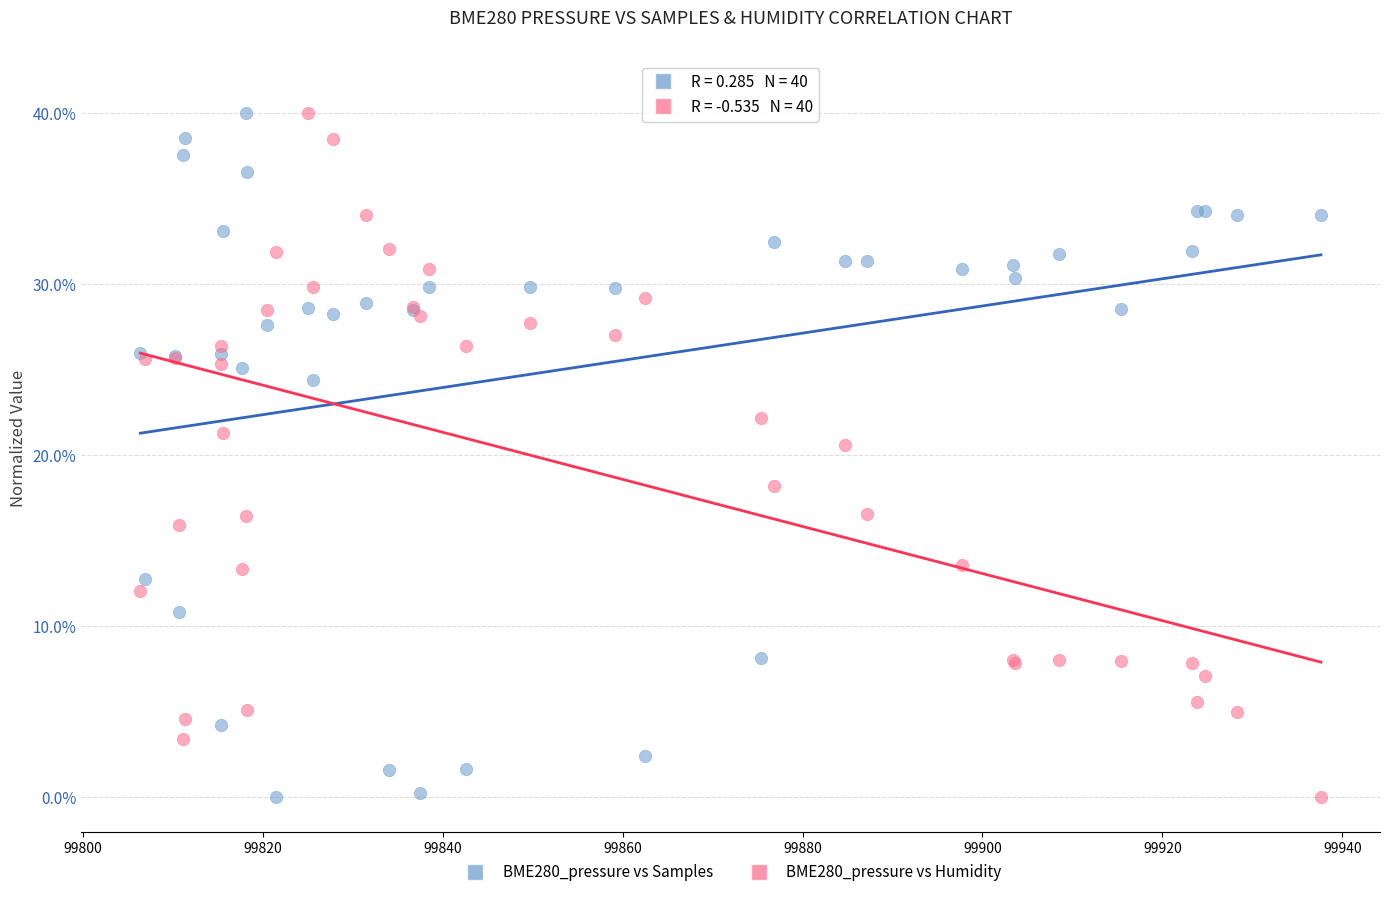

What is the X range (max minus min) for the scatter plot?

131.2